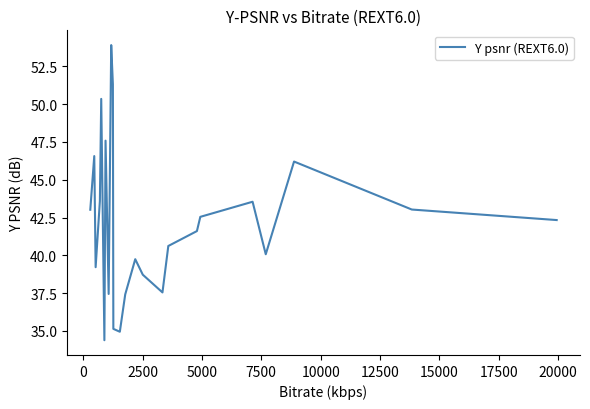

What is the difference between the maximum and minimum values?

19.5